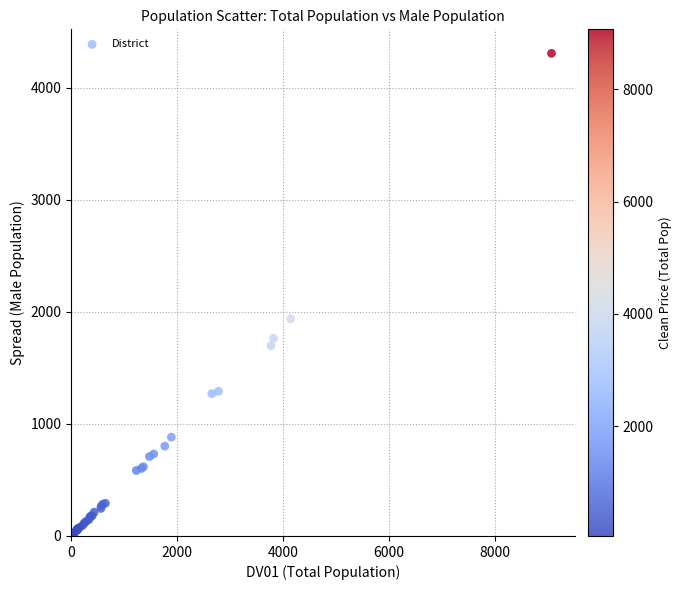

What Y value in the scatter plot is closest to 2165?

1938